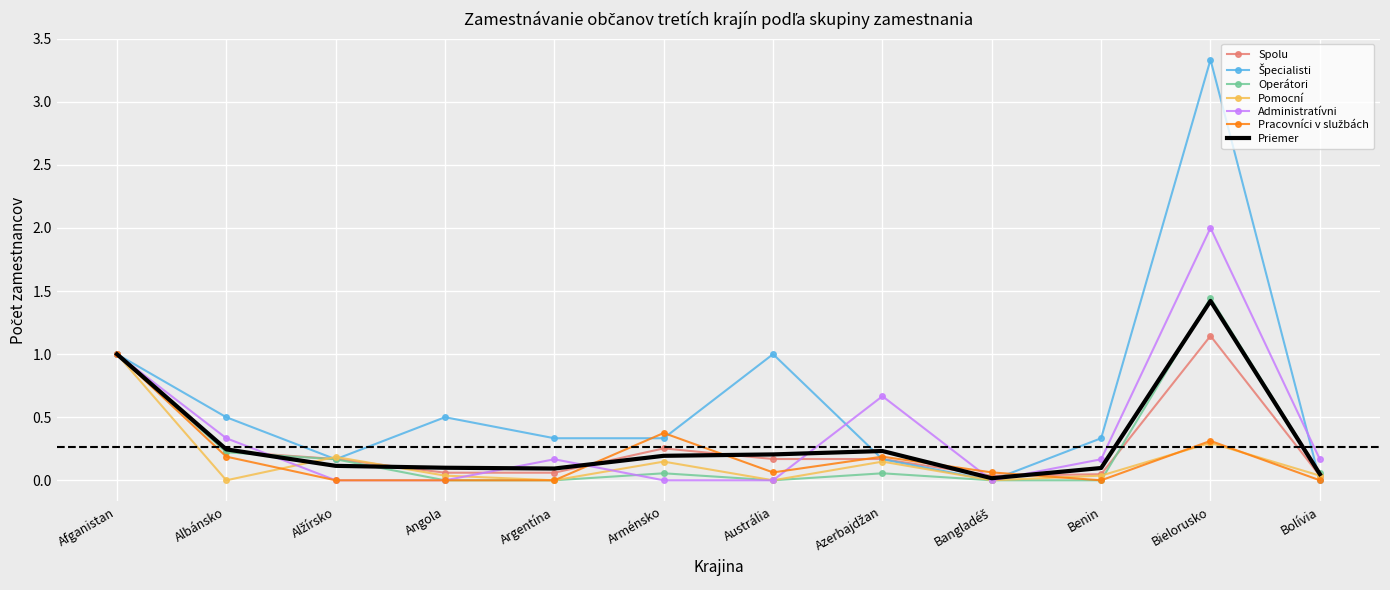

The value of Operátori at Argentína is 0.0. True or false?

True